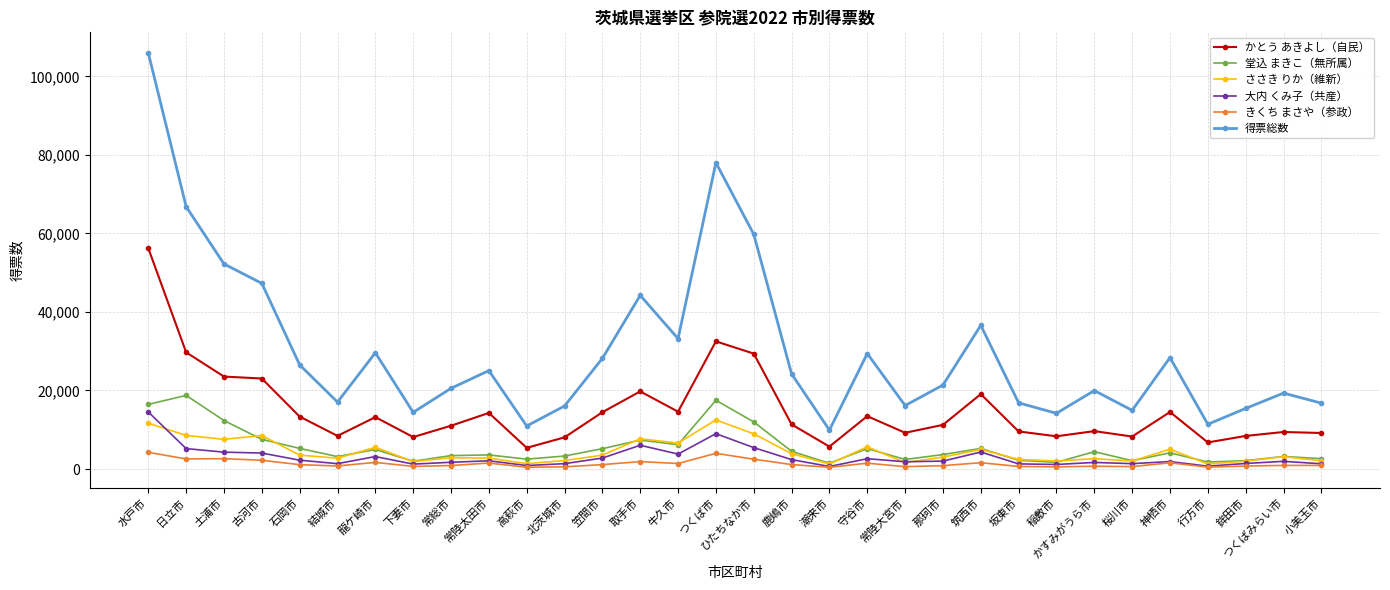

Is the value of きくち まさや（参政） at 龍ケ崎市 greater than the value of ささき りか（維新） at 牛久市?

No